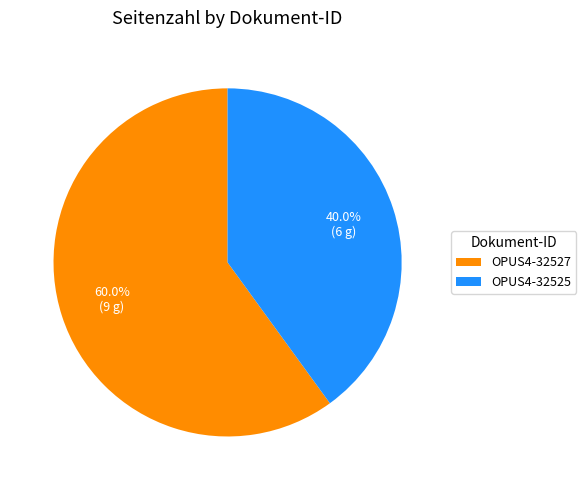

Which slice is the smallest?

OPUS4-32525